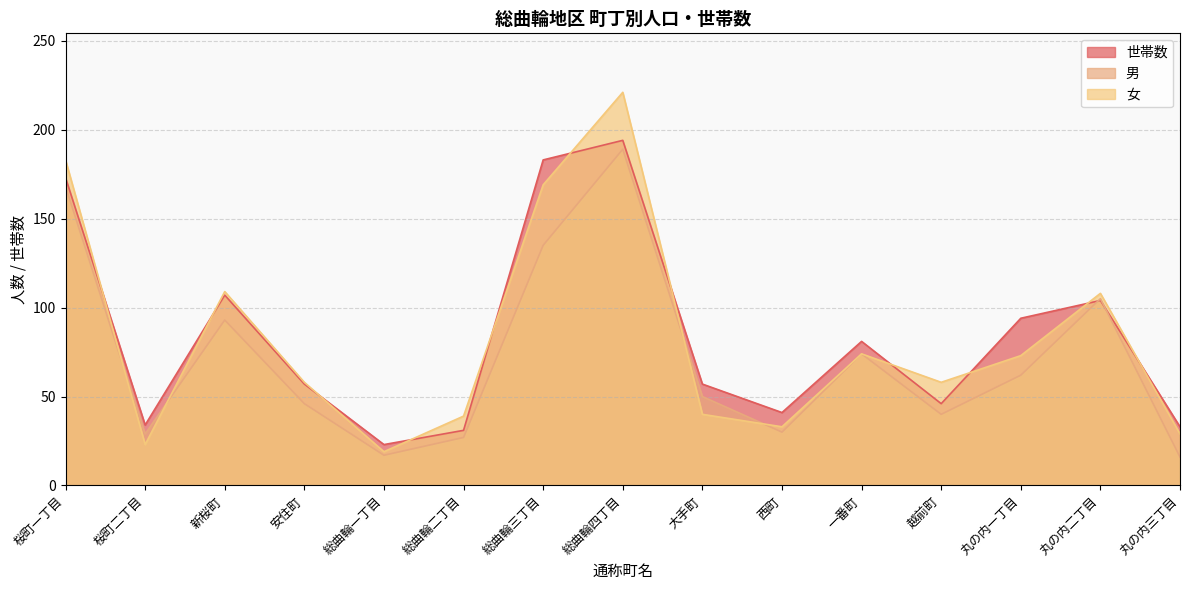

Where is the first local maximum for 男?

新桜町